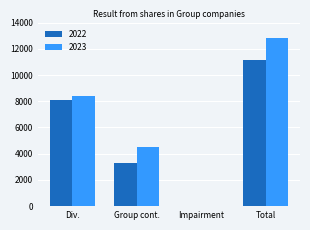

Is the value of 2023 at Total greater than the value of 2022 at Total?

Yes